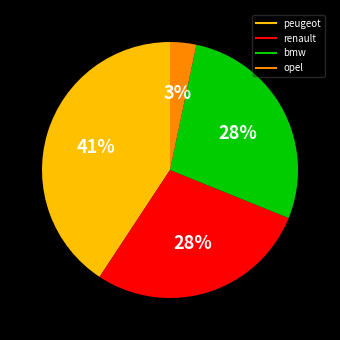

Is bmw the majority of the pie?

No